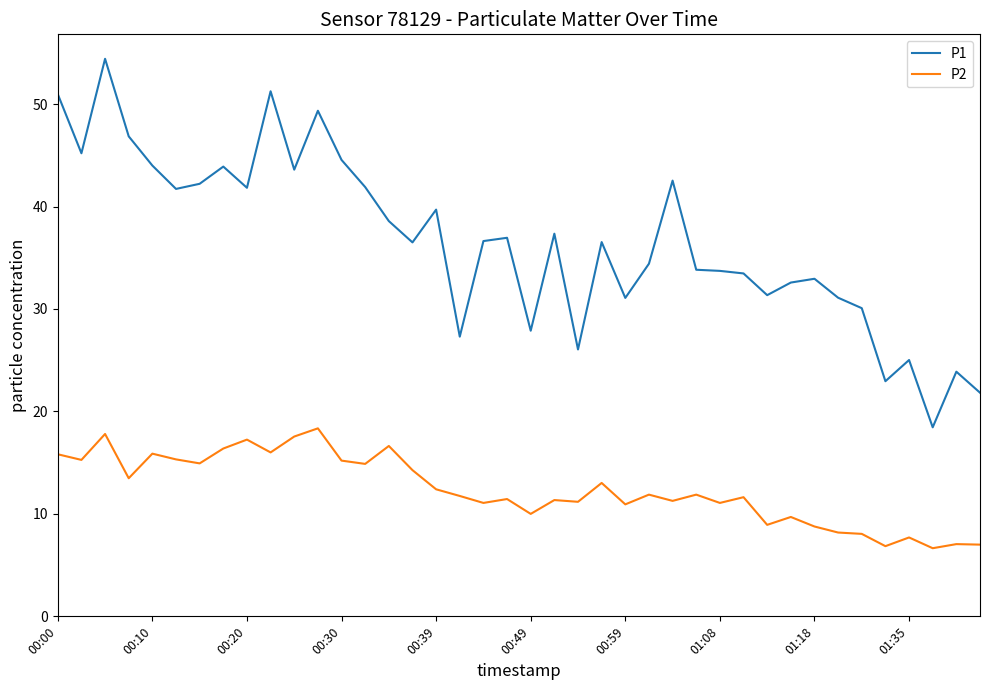

Which series has the largest total across all categories?

P1